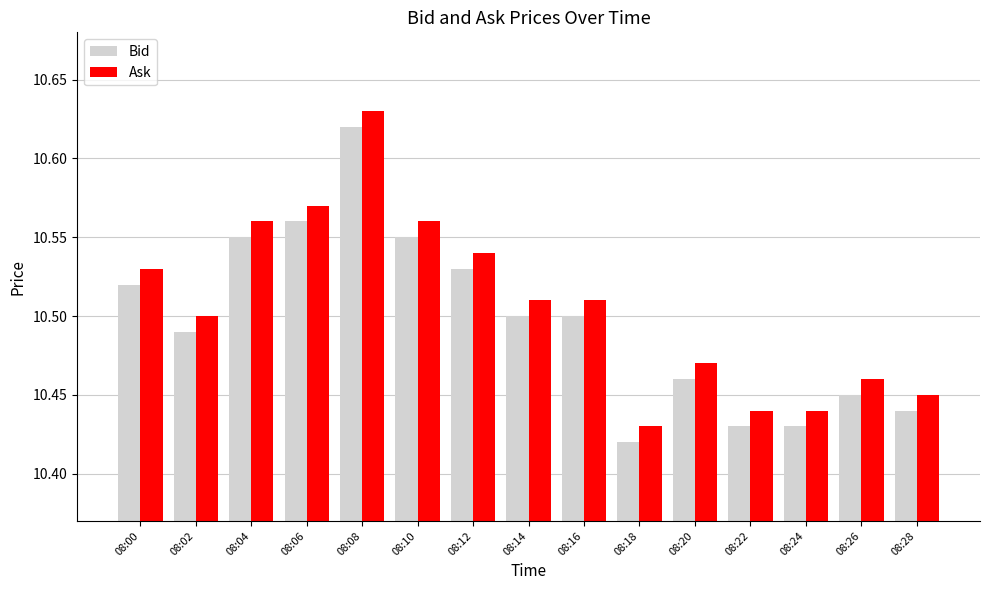

At which category does the chart reach its minimum across all series?

08:18